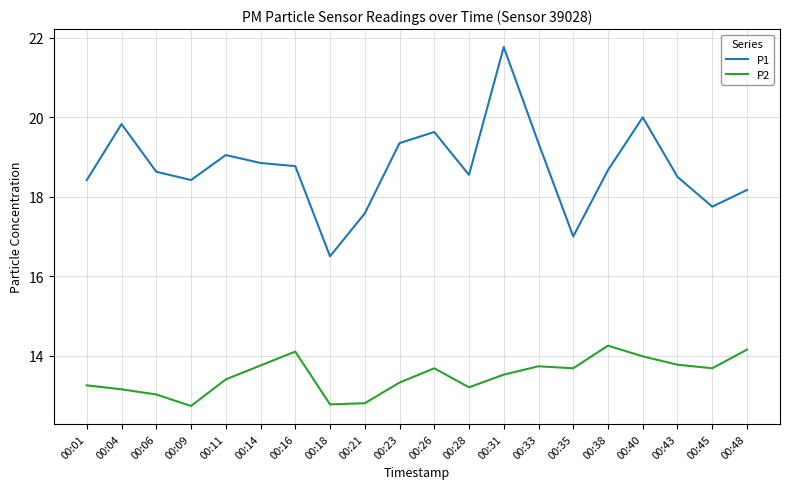

Where is the first local minimum for P2?

00:09